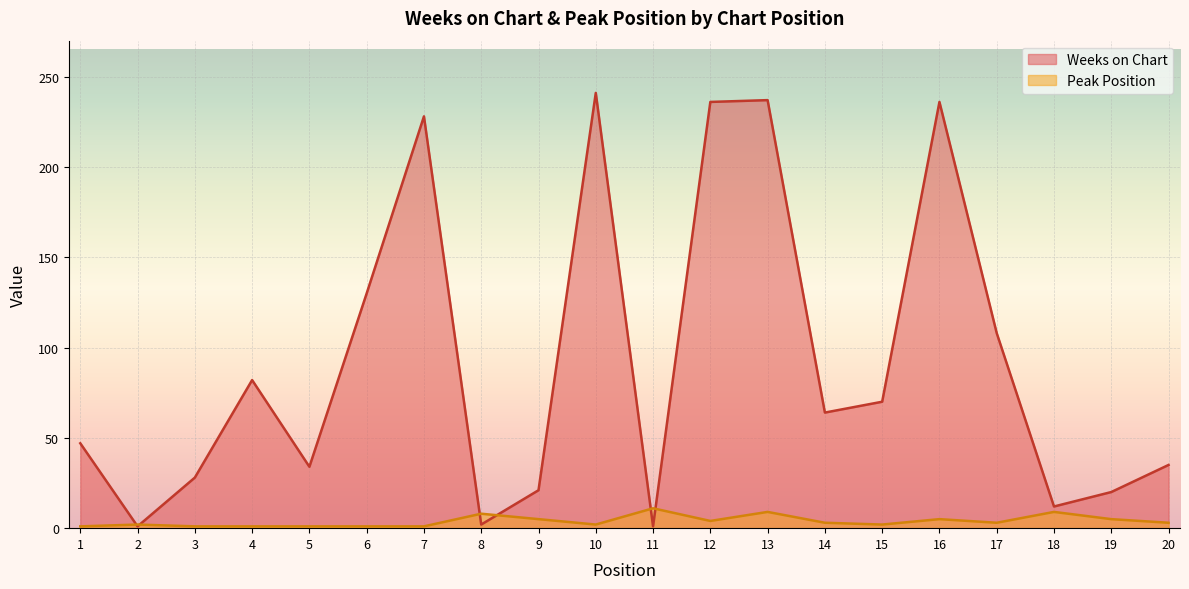

How many values in the Peak Position series are below 3?

9